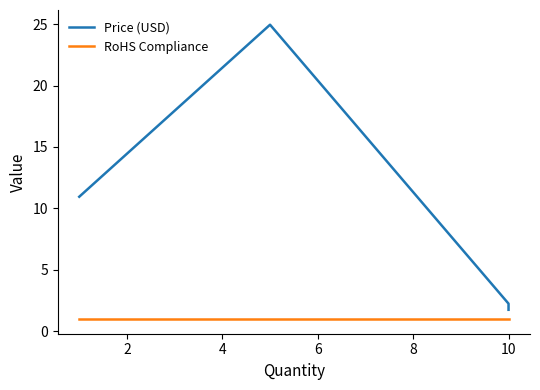

True or false: Price (USD) and RoHS Compliance cross at least once.

False